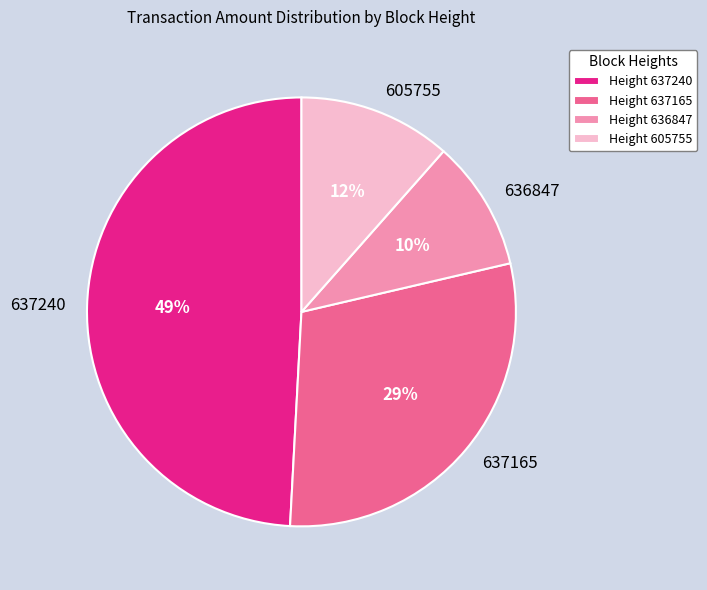

True or false: 636847 accounts for 10% of the total.

True